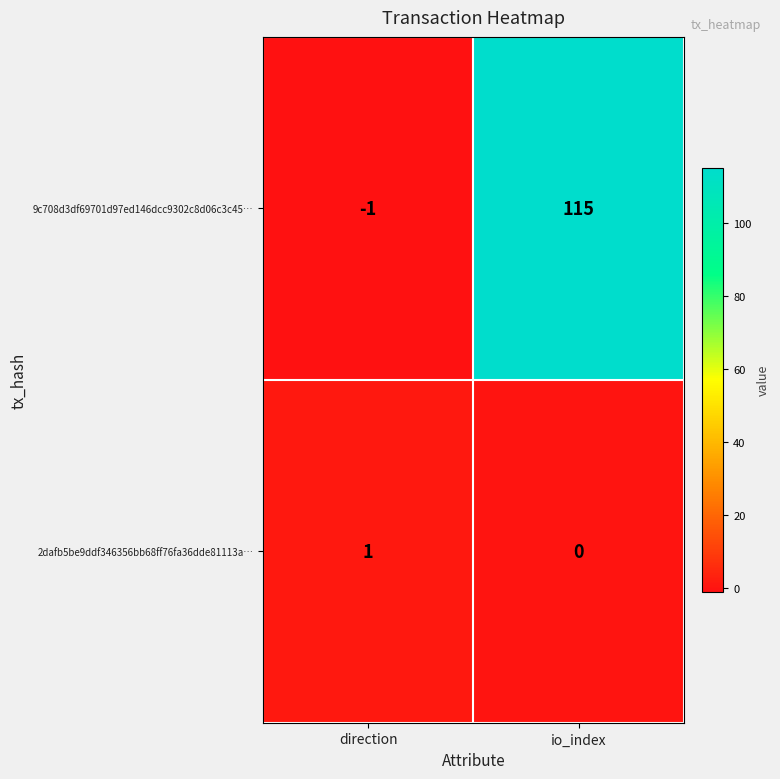

List the labels in order of 2dafb5be9ddf346356bb68ff76fa36dde81113a… value, largest first.

direction, io_index